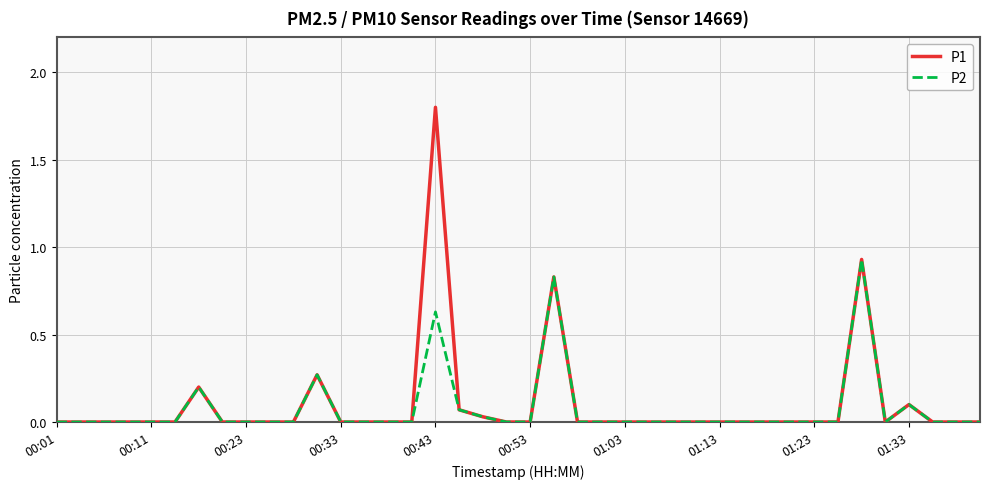

What is the maximum value for P1?

1.8